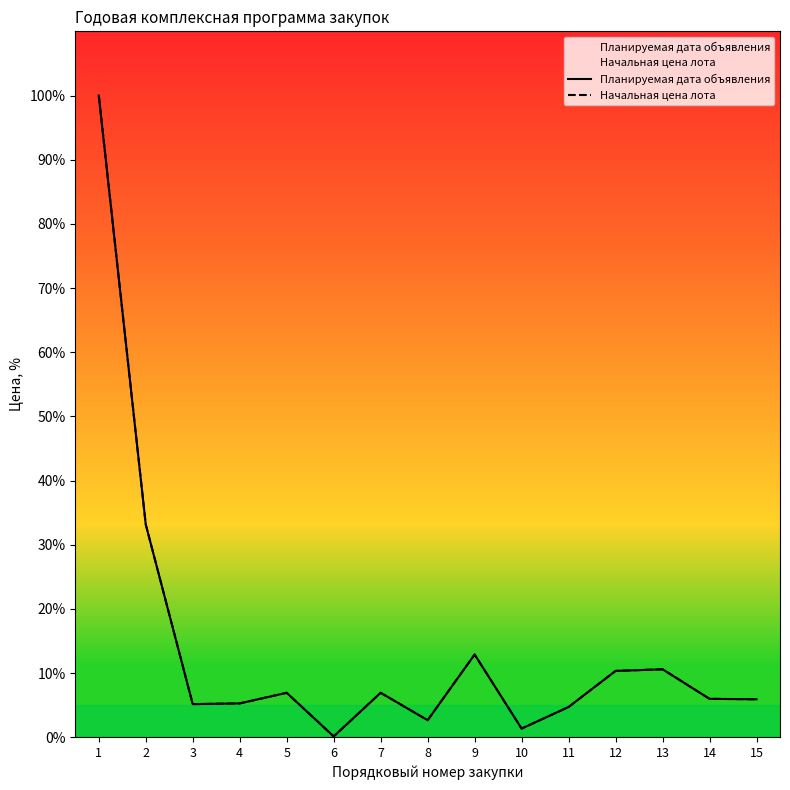

What is the minimum value shown in the chart?

0.1